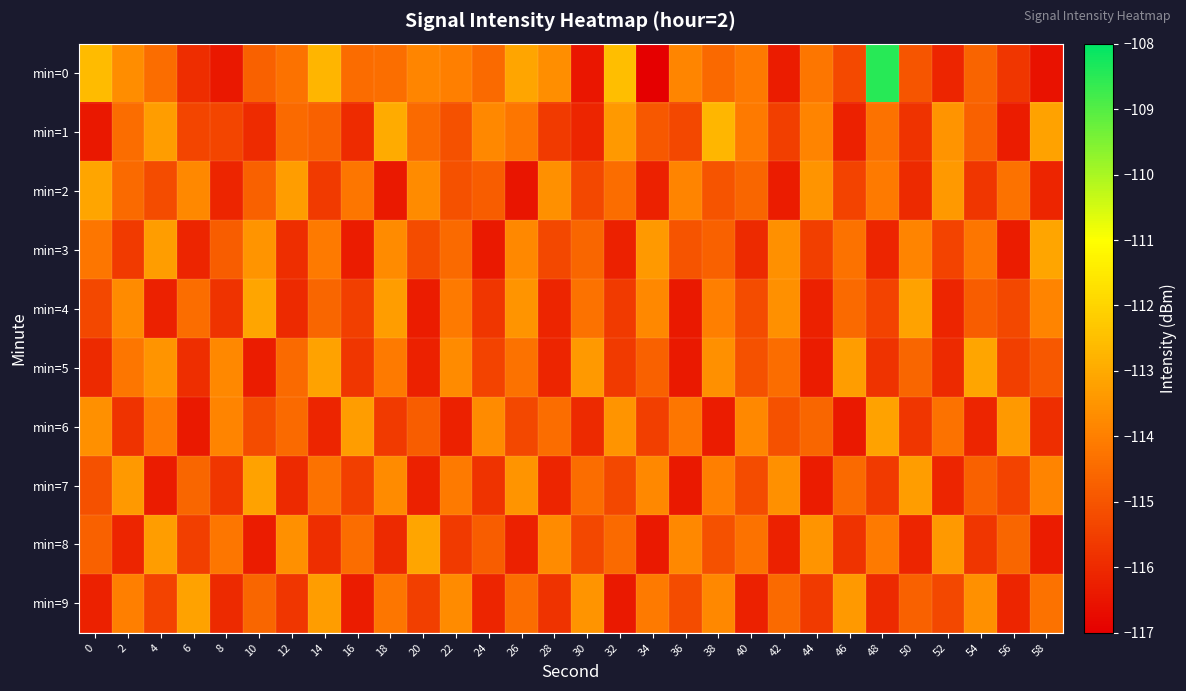

Which series has the widest spread of values?

min=0